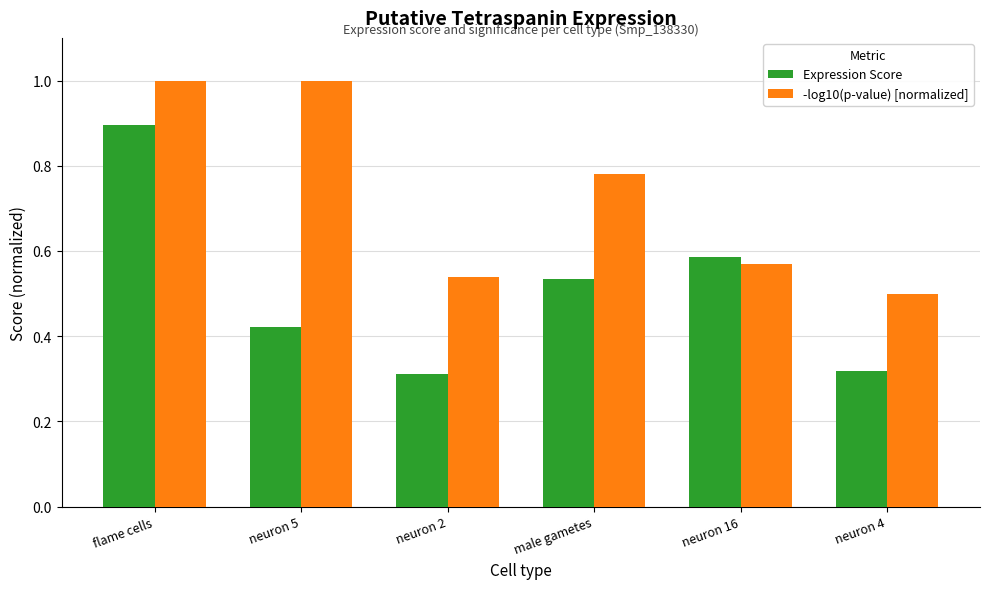

How many bars are there in total?

12